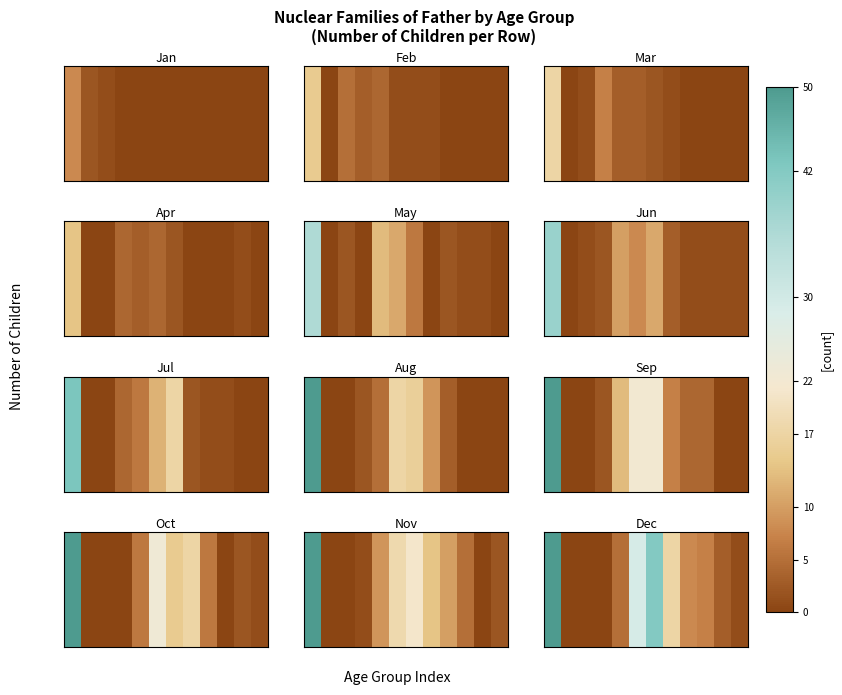

Which has a higher value, 5 or 10?

5